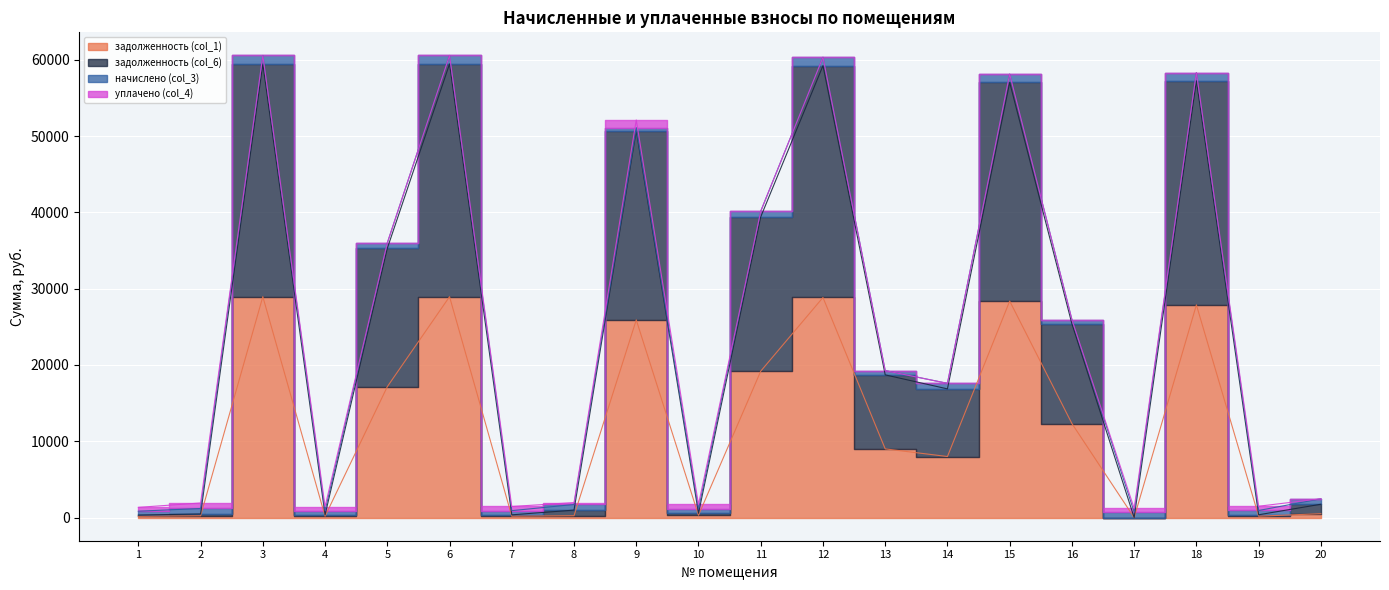

True or false: задолженность (col_6) and задолженность (col_1) intersect in this chart.

False